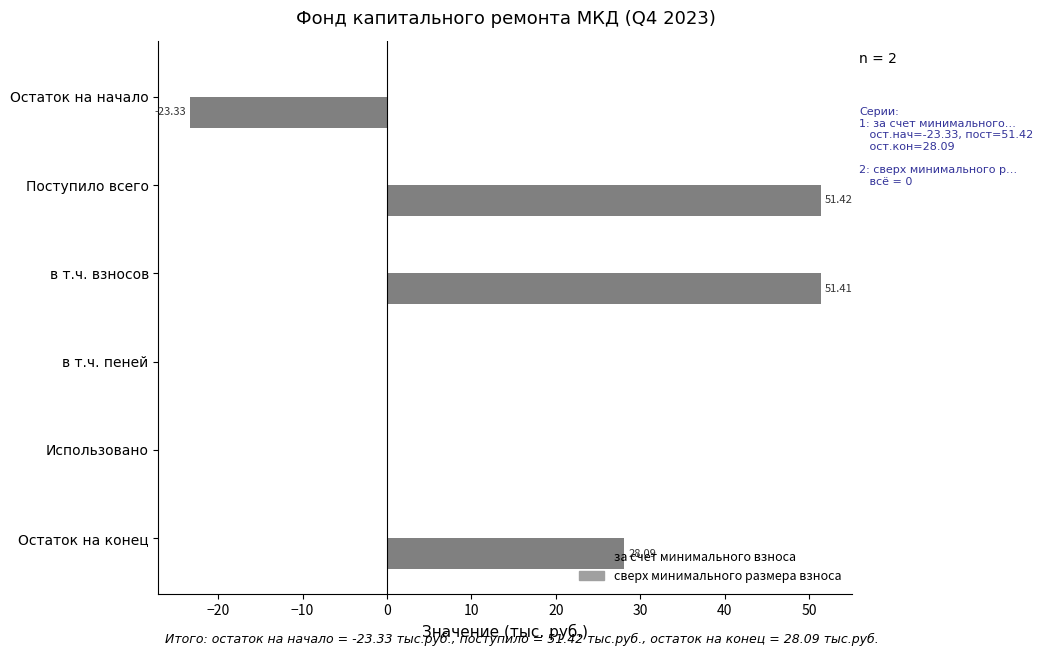

Which category has the highest value across all series?

Поступило всего